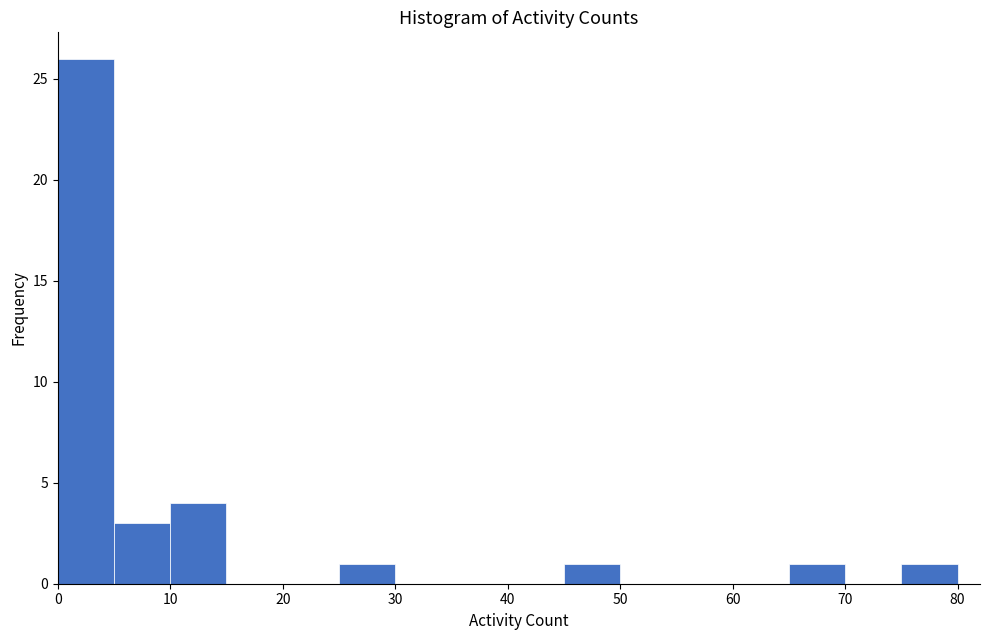

How tall is the bar that spans 75 to 80 on the x-axis? The values are not printed on the chart, so give them approximately, as read against the axis.

1